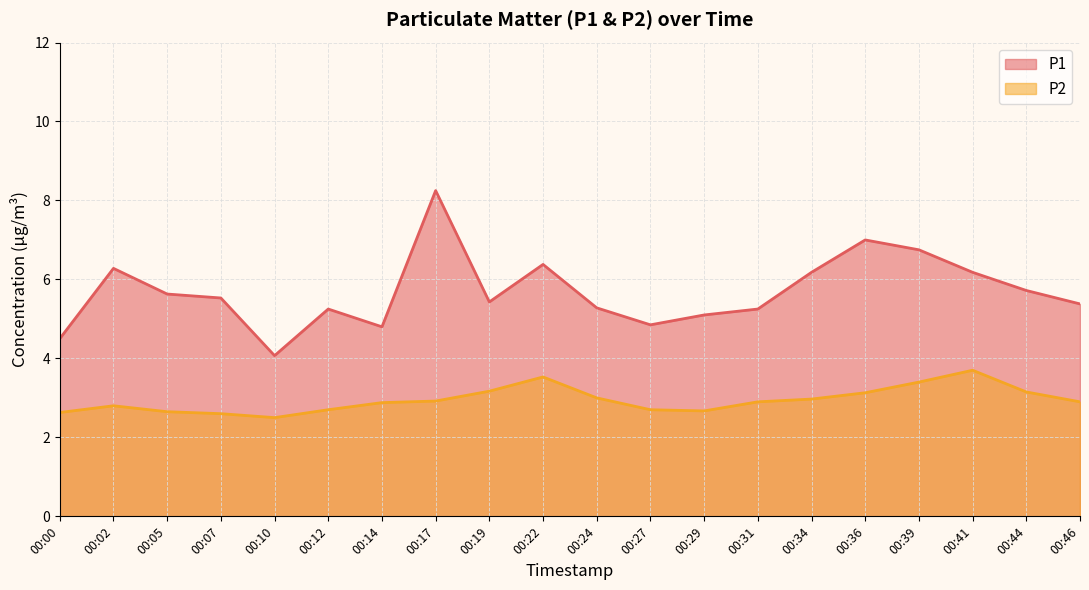

Is the value of P1 at 00:10 greater than the value of P2 at 00:12?

Yes